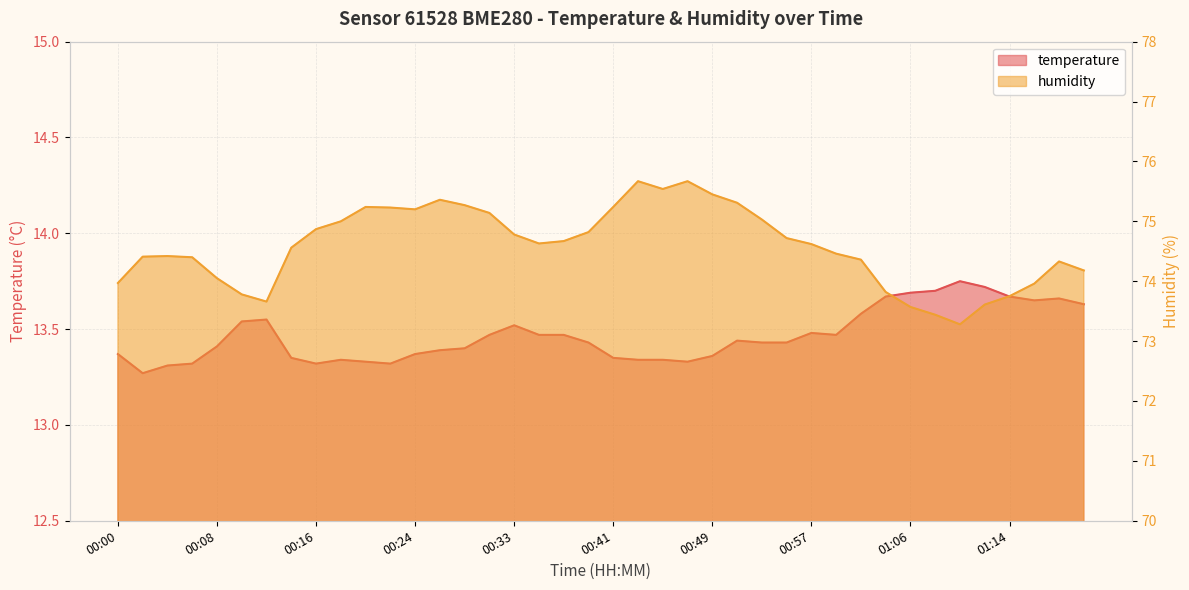

Which series has the largest total across all categories?

humidity